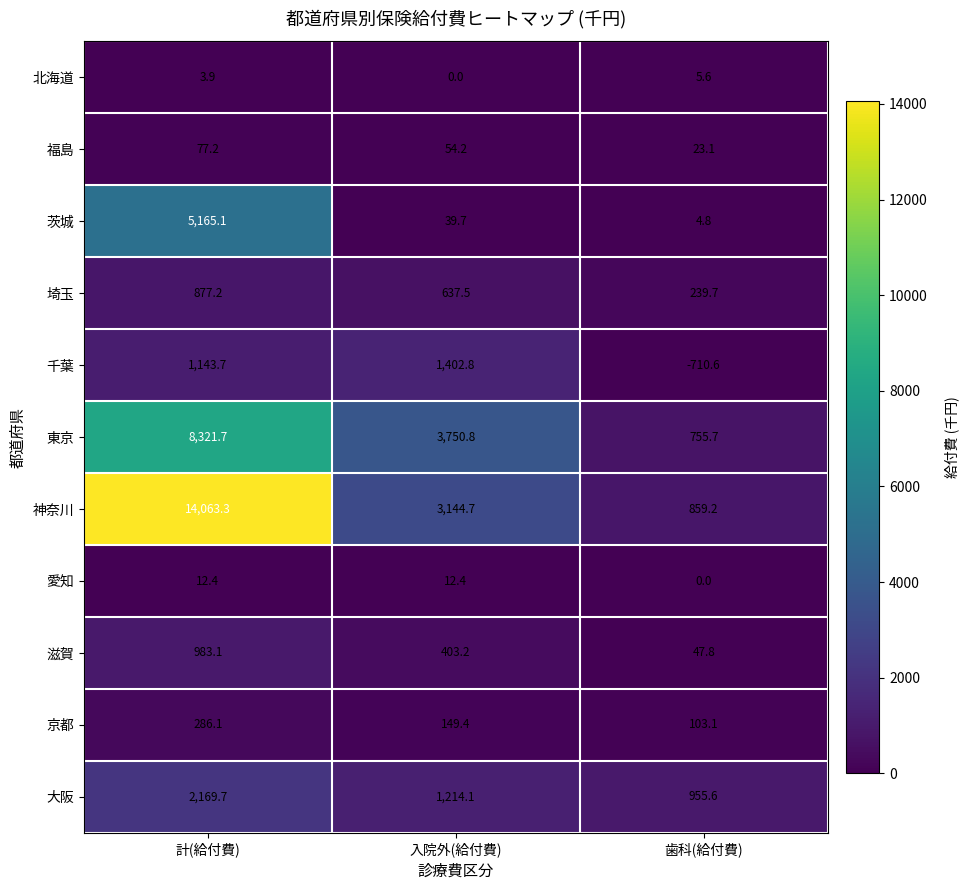

At 計(給付費), list the series in order from smallest to largest.

北海道, 愛知, 福島, 京都, 埼玉, 滋賀, 千葉, 大阪, 茨城, 東京, 神奈川